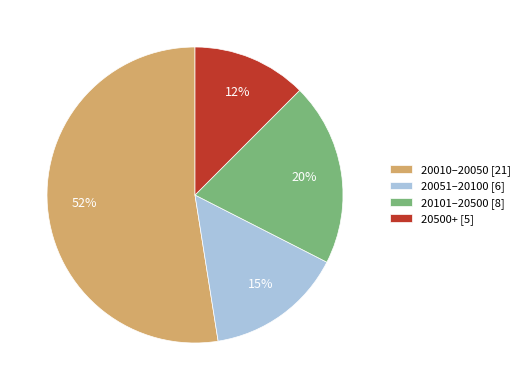

Which category has the smallest portion of the pie?

20500+ [5]